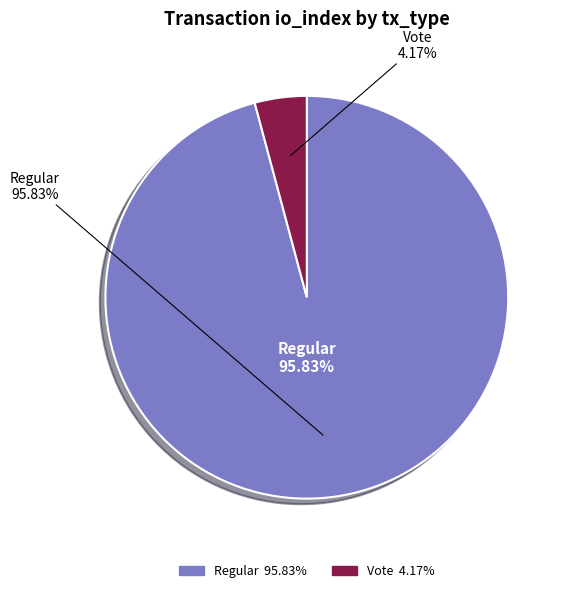

True or false: Vote accounts for 4% of the total.

True